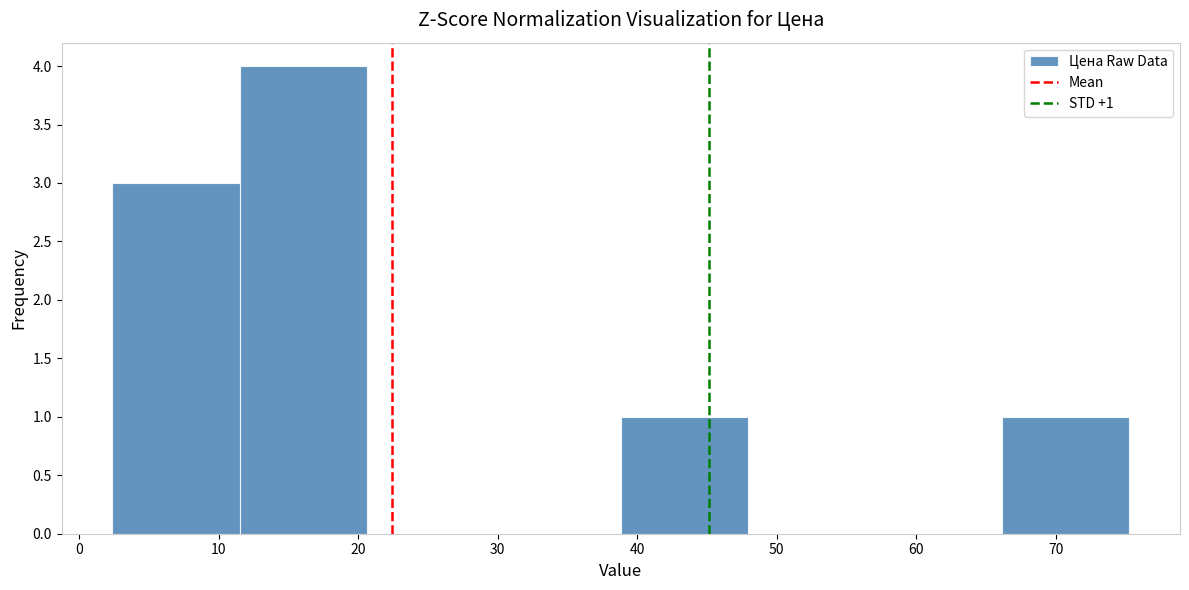

Which range on the x-axis has the tallest bar?

12 to 21